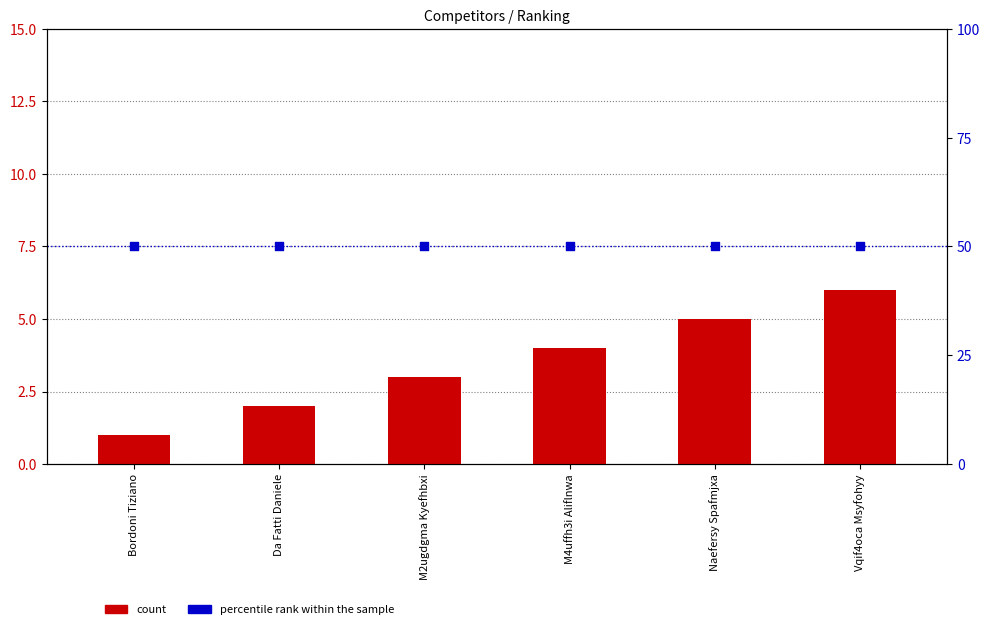

At how many categories does at least one series exceed 48?

6